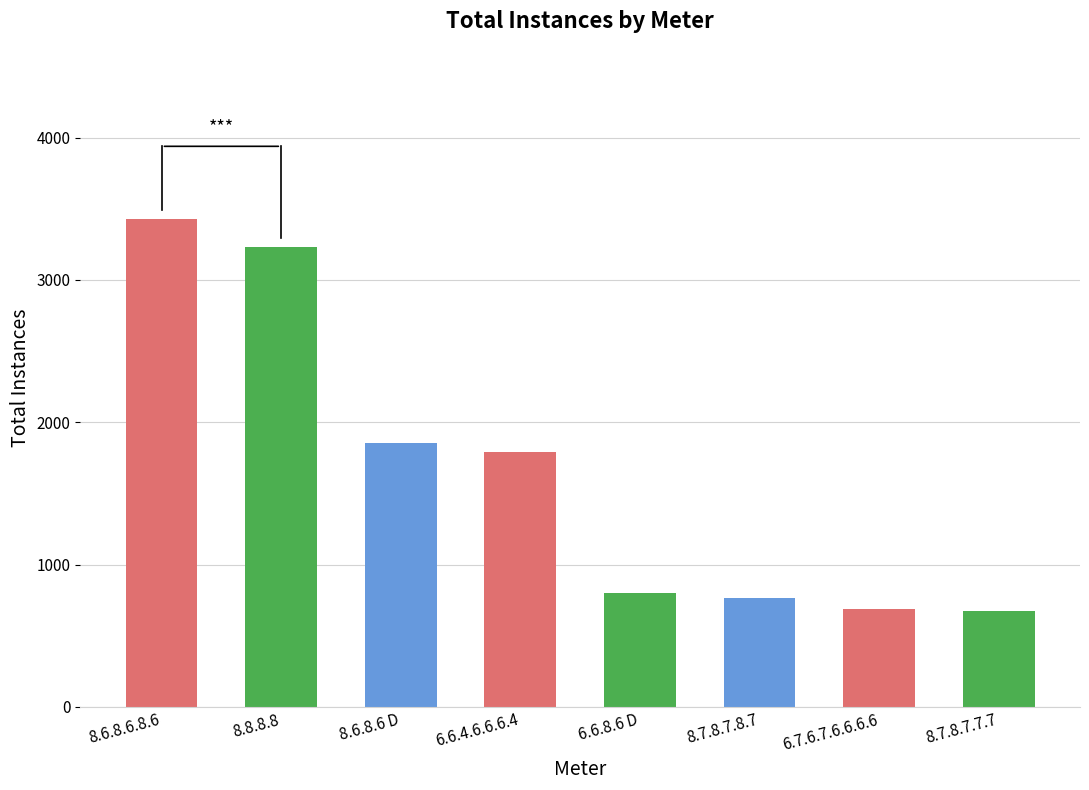

What is the ratio of the value at 6.6.4.6.6.6.4 to the value at 8.6.8.6.8.6?

0.5